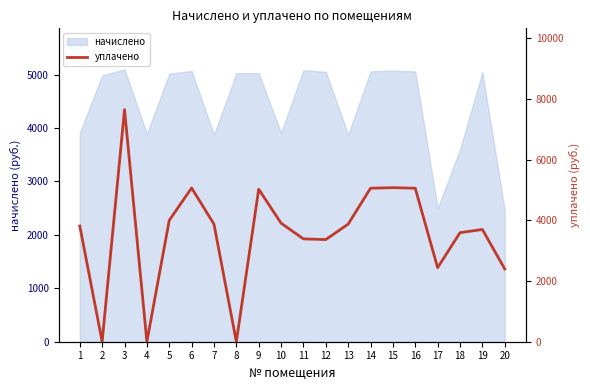

Reading left to right, extract all data points from this chart.

3813.8	0.0	7650.7	0.0	4000.0	5067.4	3875.0	0.0	5026.0	3908.2	3389.3	3367.2	3875.0	5059.1	5076.9	5059.1	2440.2	3593.5	3700.0	2399.8